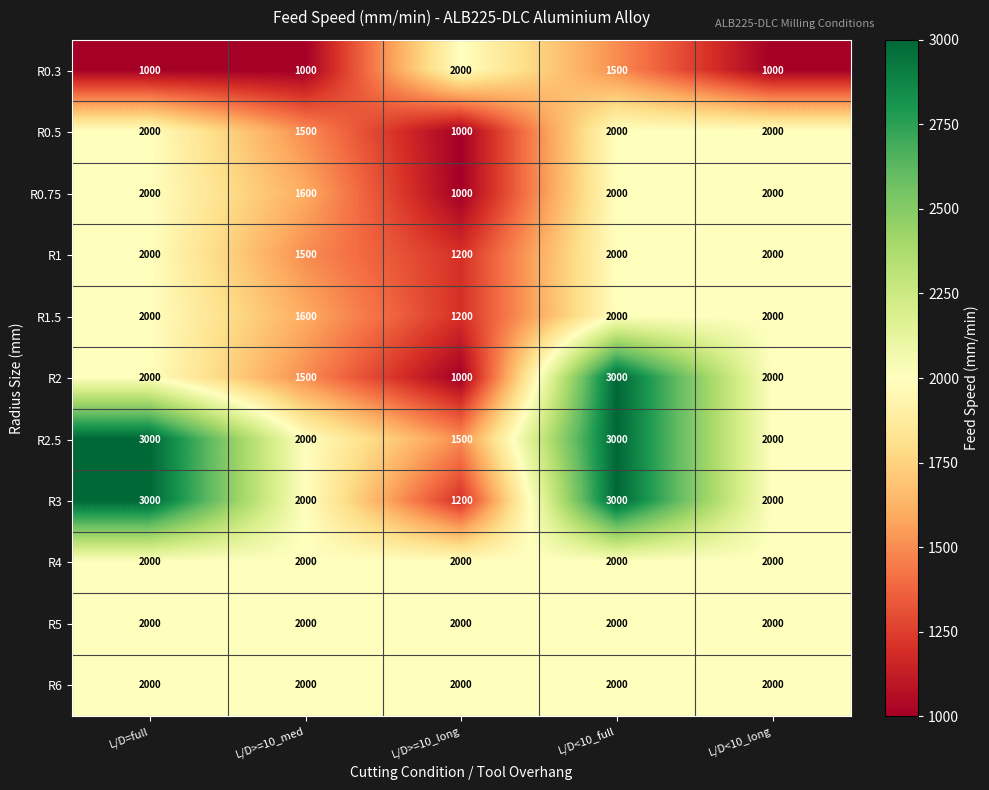

What is the lowest value of the R6 series?

2000